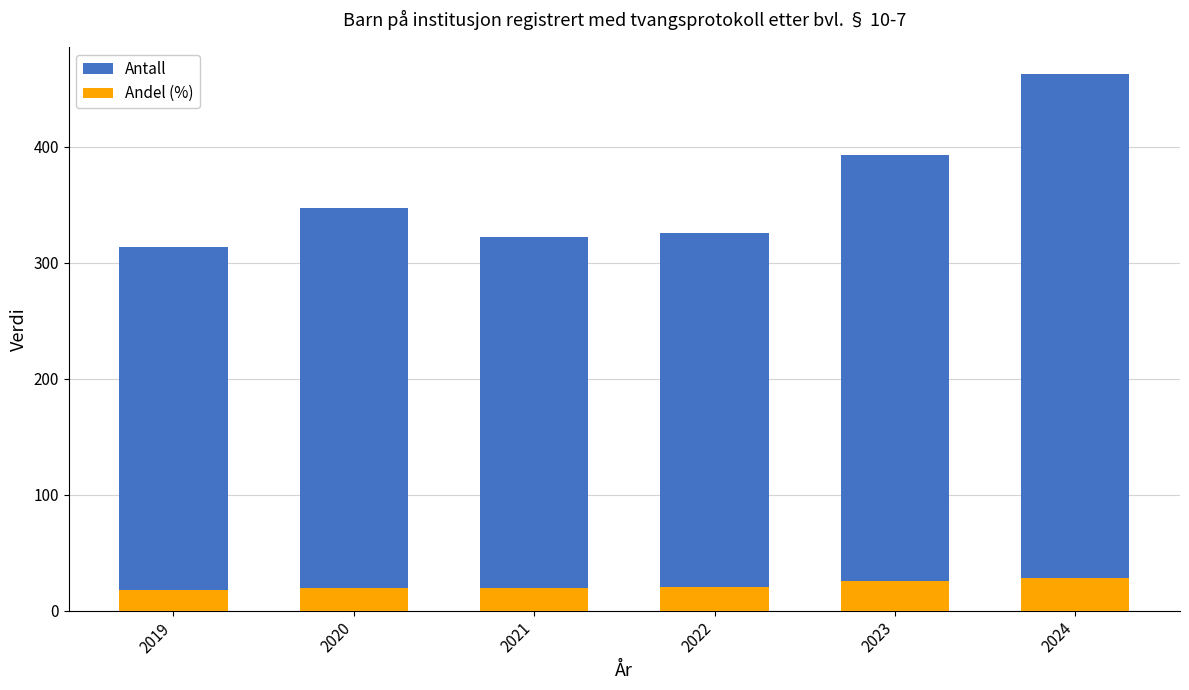

Rank the series by their average value, from lowest to highest.

Andel (%), Antall